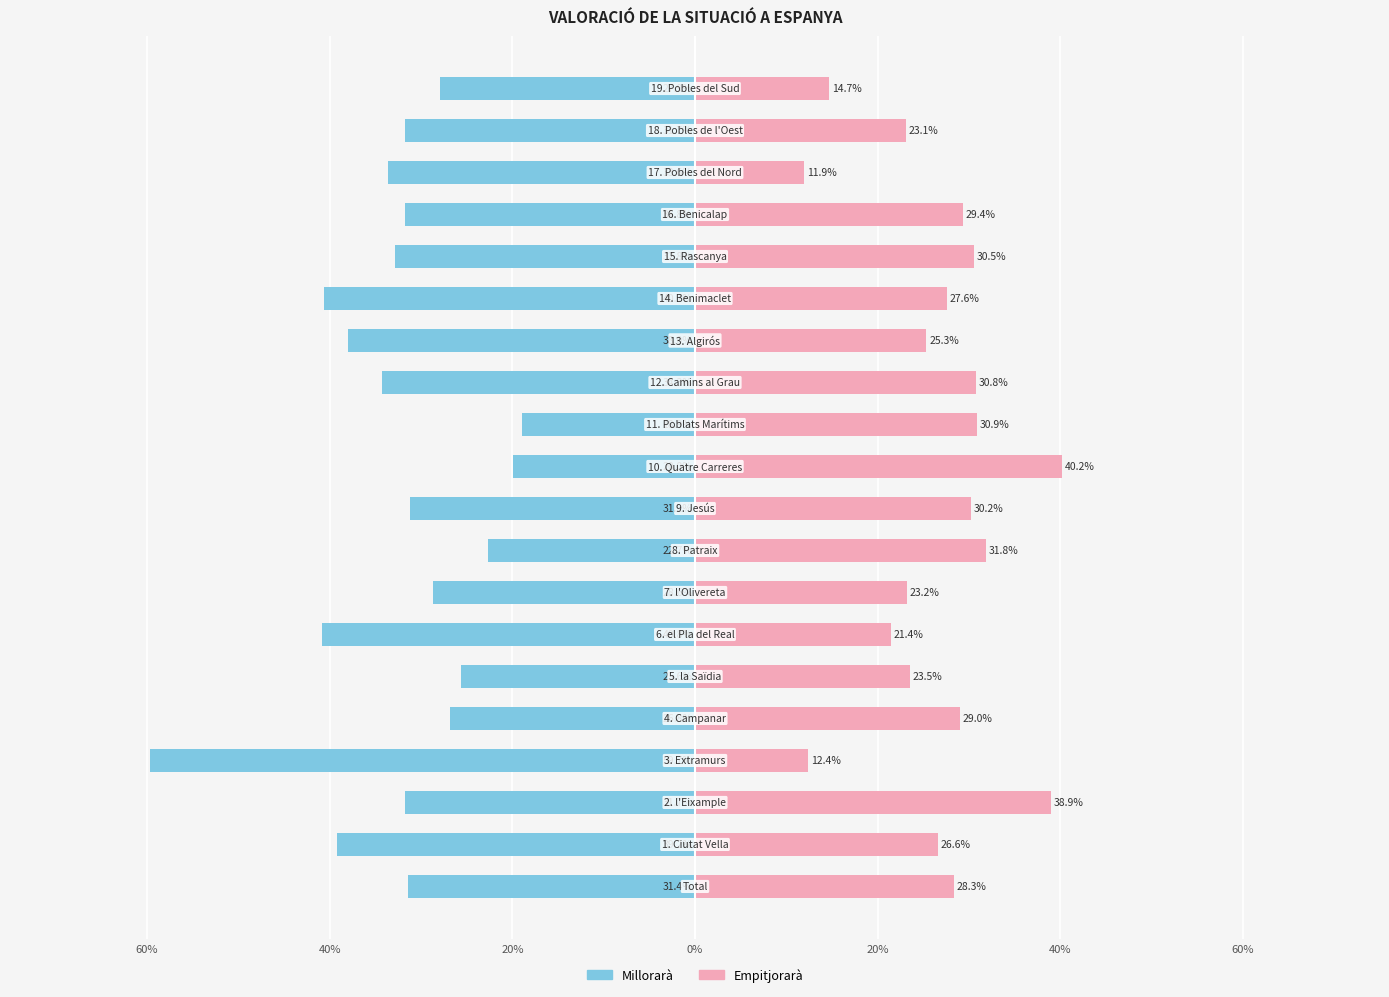

The value of Empitjorarà at 11 is 16.1. True or false?

False